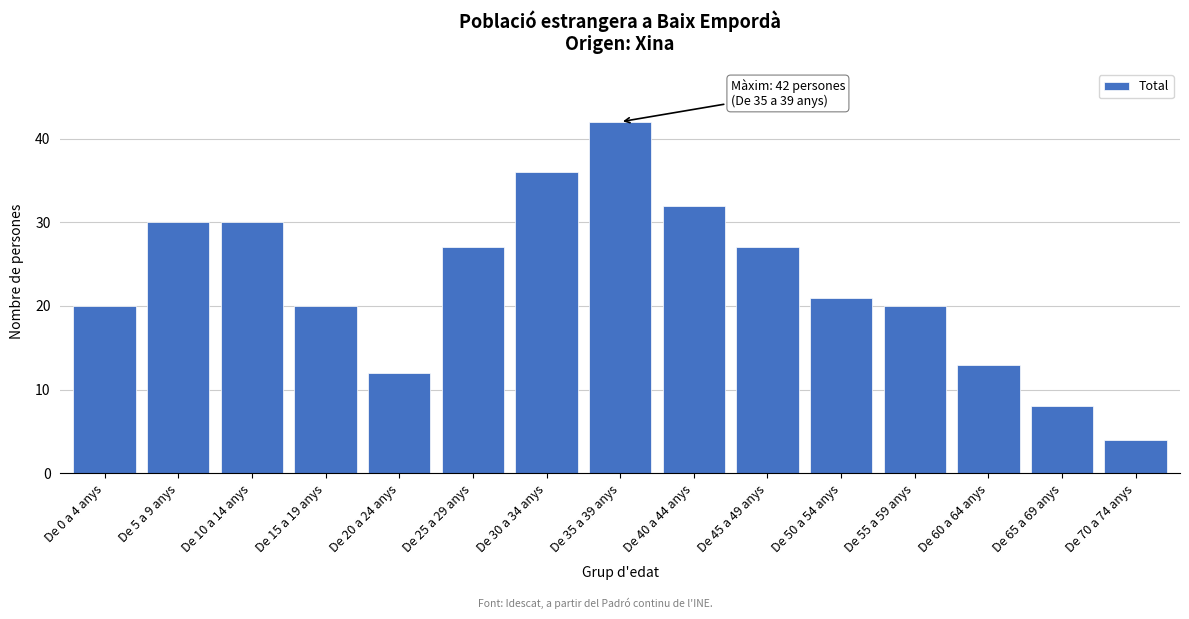

Reading right to left, list all the values displayed in this chart.

De 70 a 74 anys=4	De 65 a 69 anys=8	De 60 a 64 anys=13	De 55 a 59 anys=20	De 50 a 54 anys=21	De 45 a 49 anys=27	De 40 a 44 anys=32	De 35 a 39 anys=42	De 30 a 34 anys=36	De 25 a 29 anys=27	De 20 a 24 anys=12	De 15 a 19 anys=20	De 10 a 14 anys=30	De 5 a 9 anys=30	De 0 a 4 anys=20